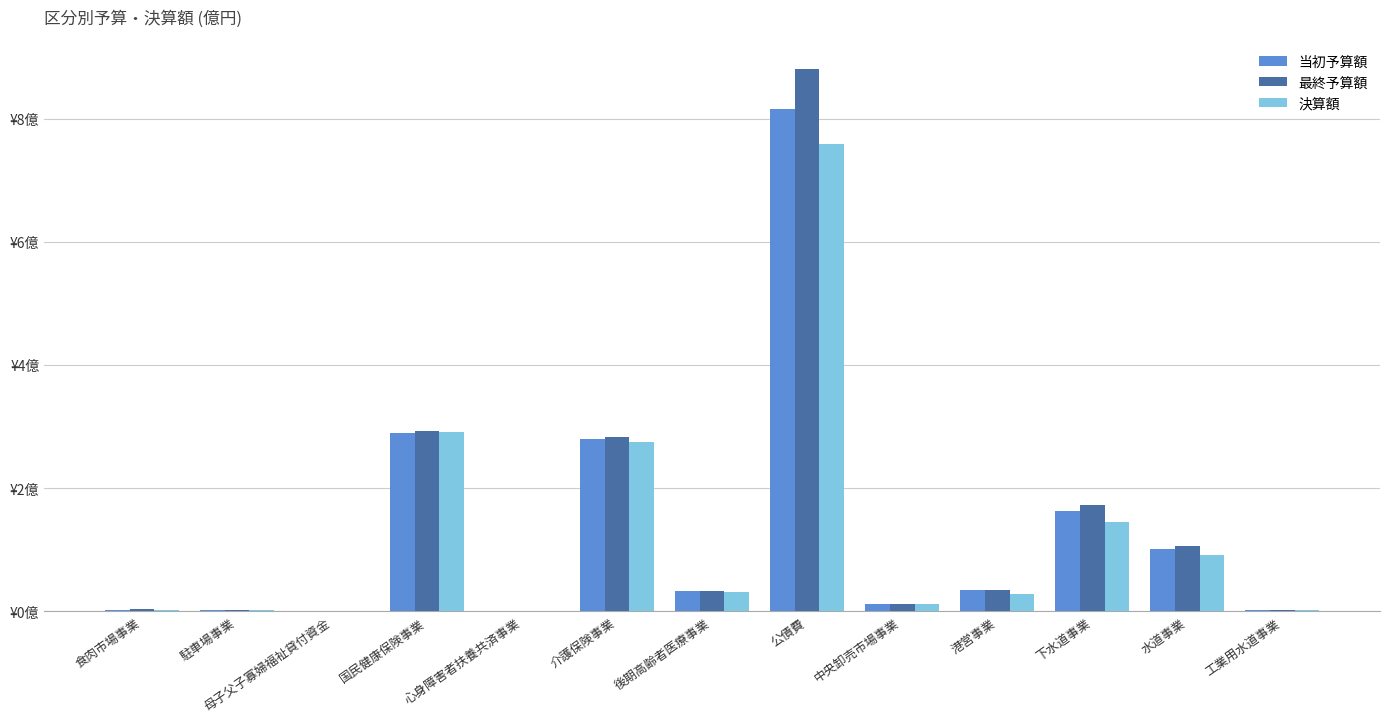

Reading left to right, extract all data points from this chart.

当初予算額: 食肉市場事業=0.0	駐車場事業=0.0	母子父子寡婦福祉貸付資金=0.0	国民健康保険事業=2.9	心身障害者扶養共済事業=0.0	介護保険事業=2.8	後期高齢者医療事業=0.3	公債費=8.2	中央卸売市場事業=0.1	港営事業=0.3	下水道事業=1.6	水道事業=1.0	工業用水道事業=0.0
最終予算額: 食肉市場事業=0.0	駐車場事業=0.0	母子父子寡婦福祉貸付資金=0.0	国民健康保険事業=2.9	心身障害者扶養共済事業=0.0	介護保険事業=2.8	後期高齢者医療事業=0.3	公債費=8.8	中央卸売市場事業=0.1	港営事業=0.3	下水道事業=1.7	水道事業=1.1	工業用水道事業=0.0
決算額: 食肉市場事業=0.0	駐車場事業=0.0	母子父子寡婦福祉貸付資金=0.0	国民健康保険事業=2.9	心身障害者扶養共済事業=0.0	介護保険事業=2.8	後期高齢者医療事業=0.3	公債費=7.6	中央卸売市場事業=0.1	港営事業=0.3	下水道事業=1.5	水道事業=0.9	工業用水道事業=0.0